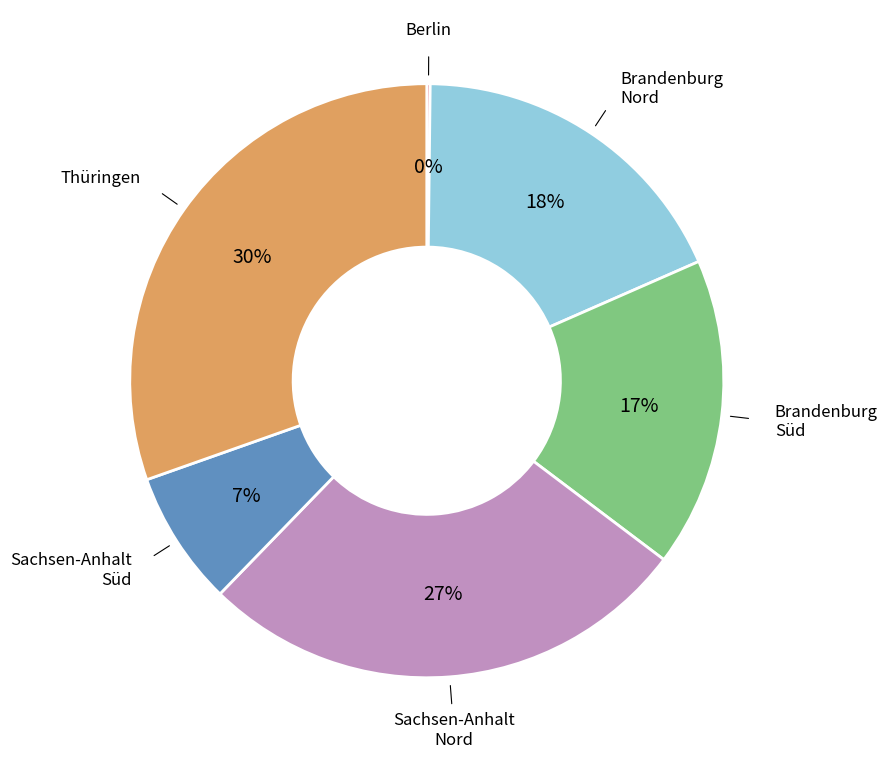

To the nearest percent, what is the average slice percentage?

17%